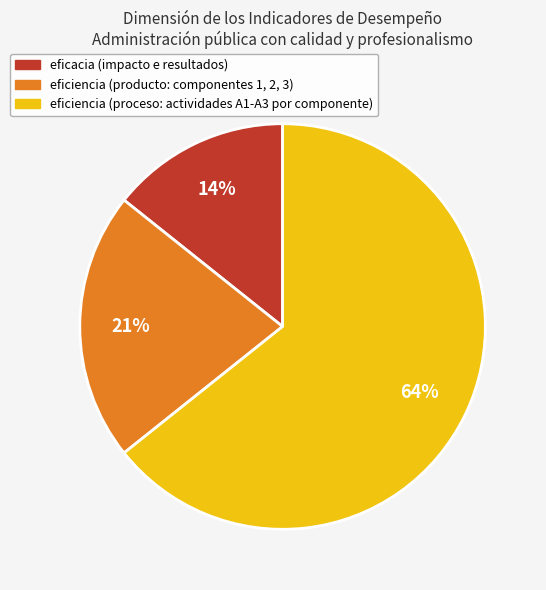

Is there a majority slice in this chart?

Yes